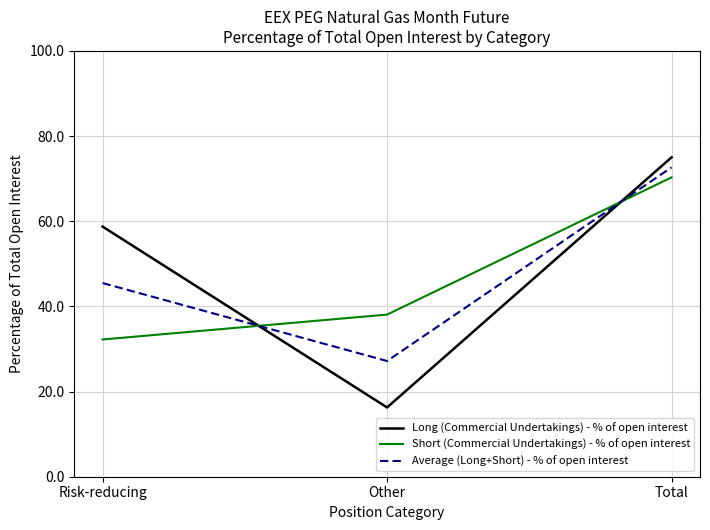

Rank the series by their maximum value, from highest to lowest.

Long (Commercial Undertakings) - % of open interest, Average (Long+Short) - % of open interest, Short (Commercial Undertakings) - % of open interest